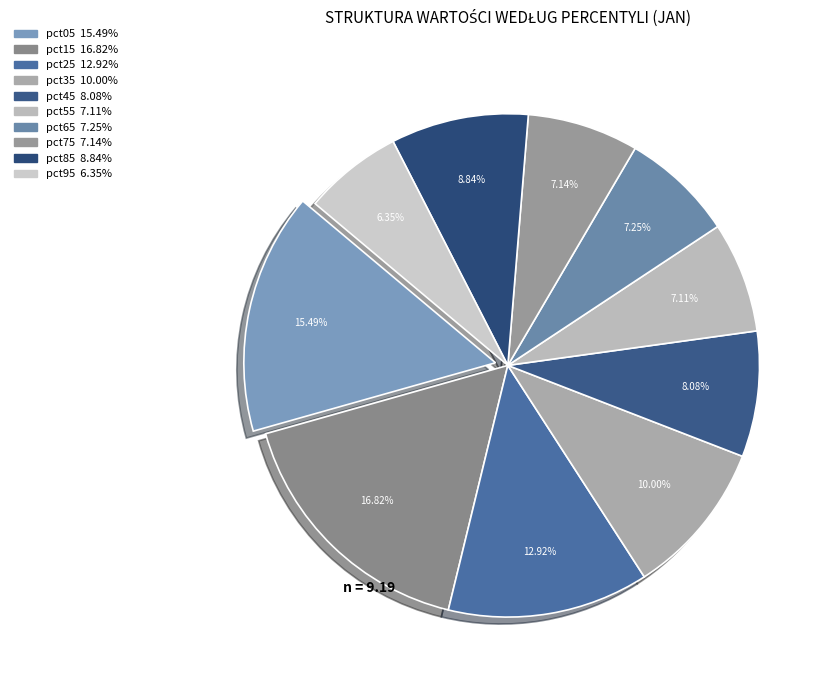

Do pct85 and pct55 together represent more than half of the pie?

No